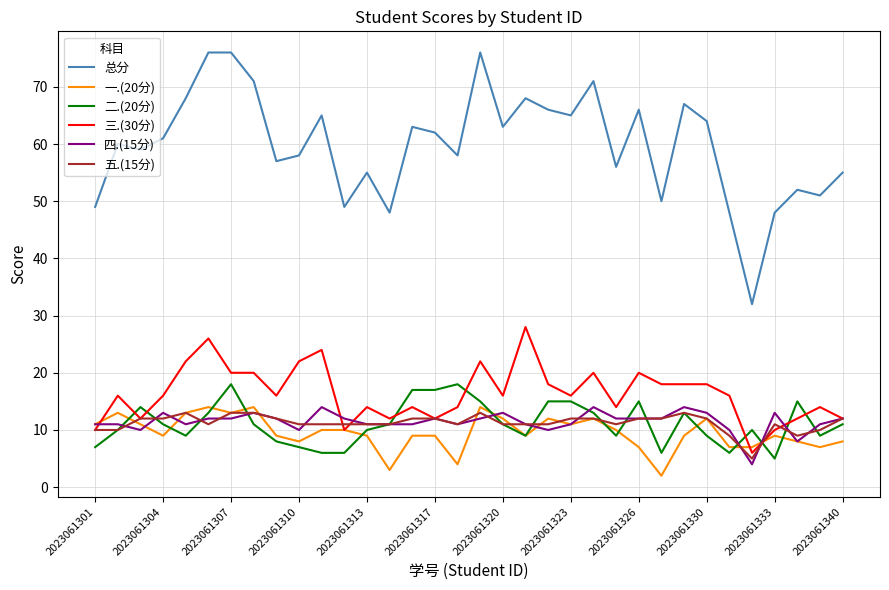

True or false: 总分 and 五.(15分) intersect in this chart.

False